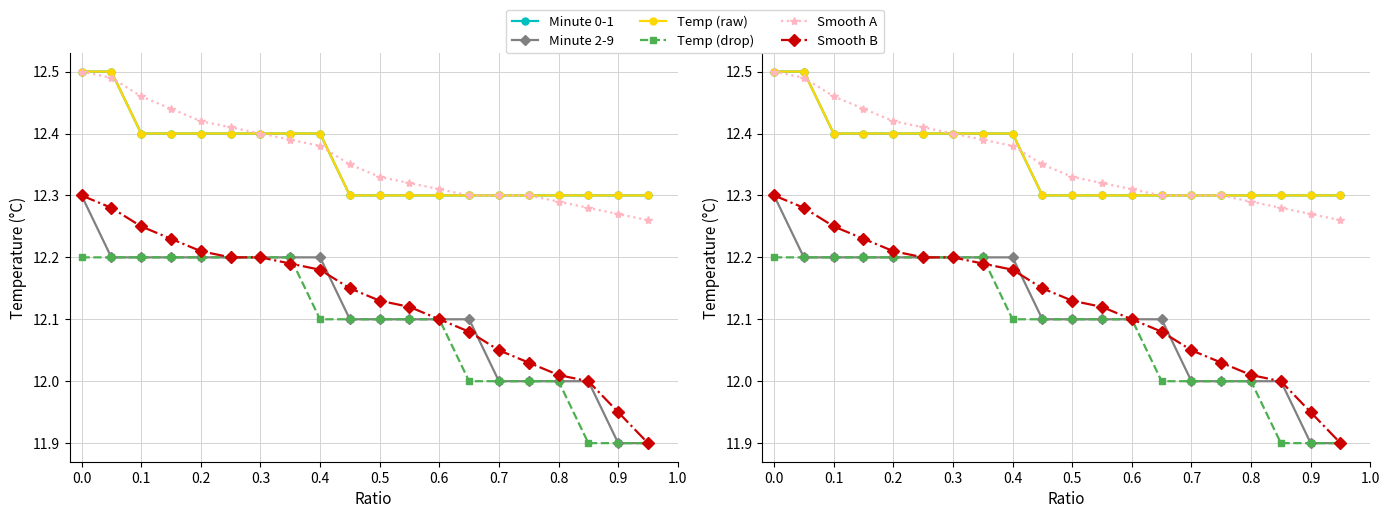

Which series has the largest total across all categories?

Smooth A